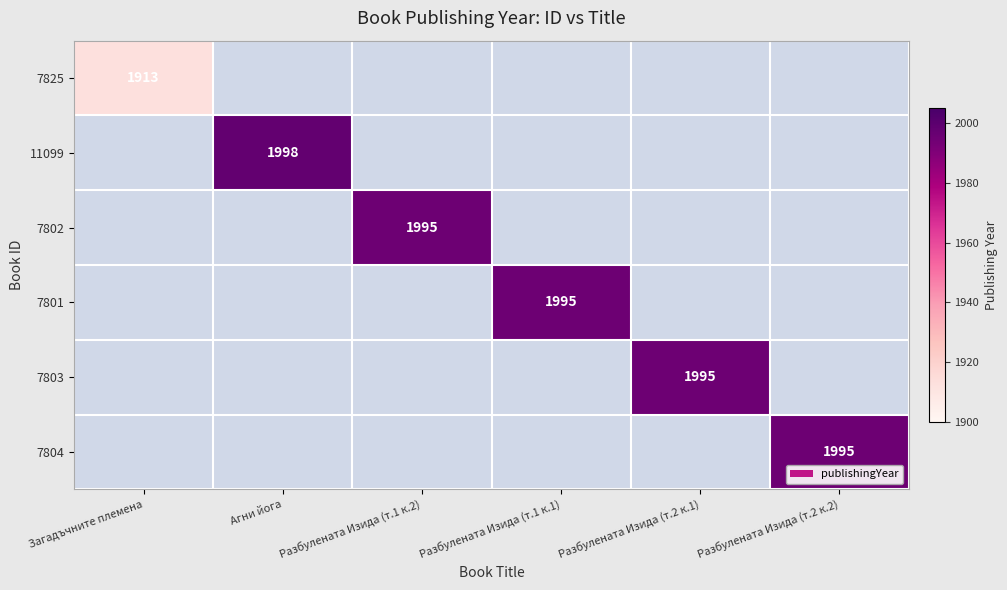

True or false: 7825 has a value of 1913 at Загадъчните племена.

True